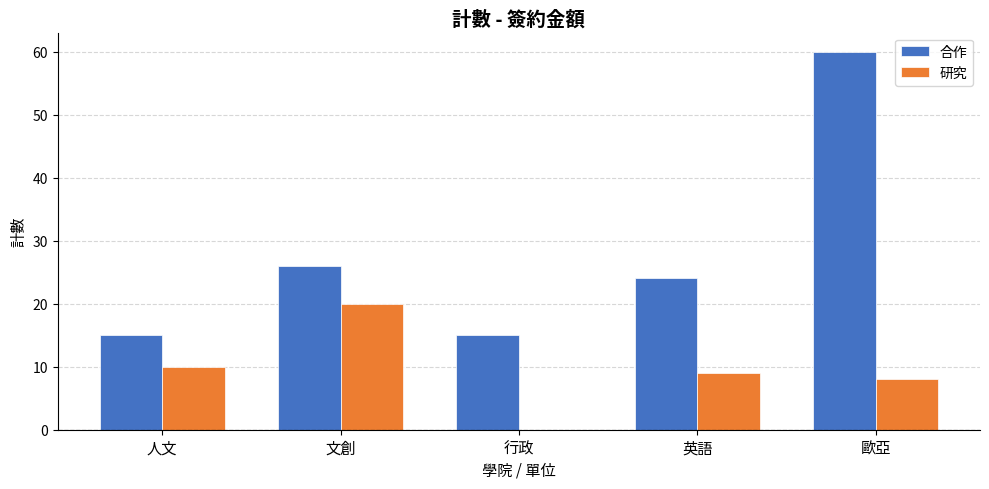

Where is 研究 nearest to the value 10?

人文